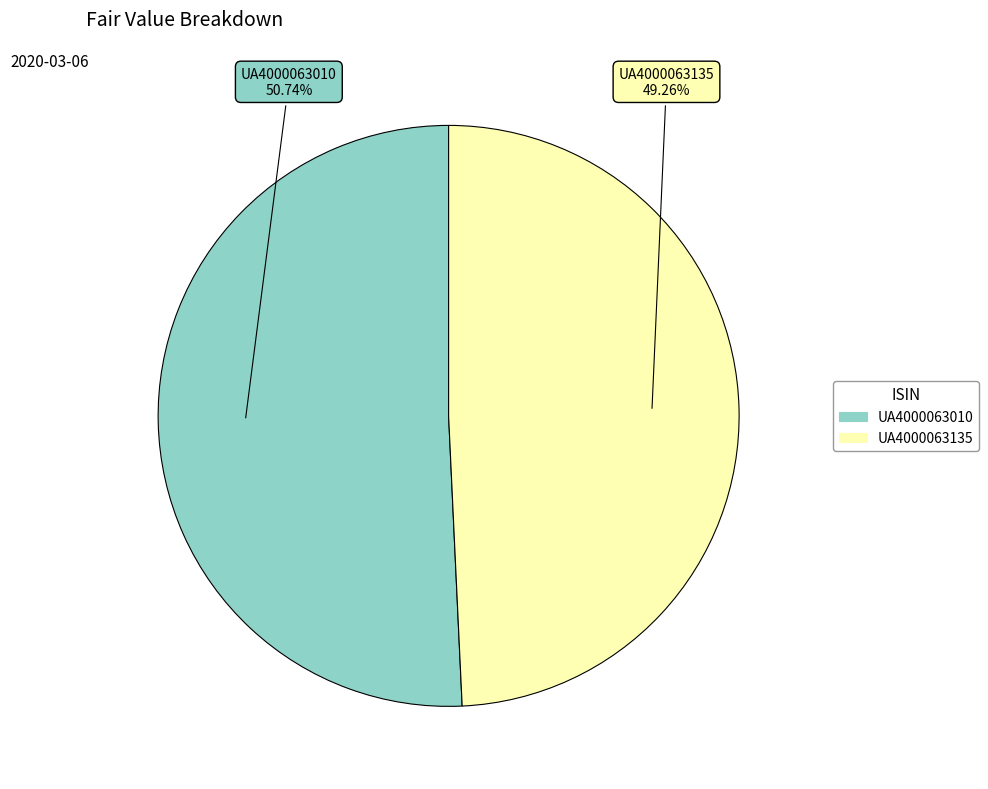

Is it true that UA4000063135 is 49% of the pie?

True